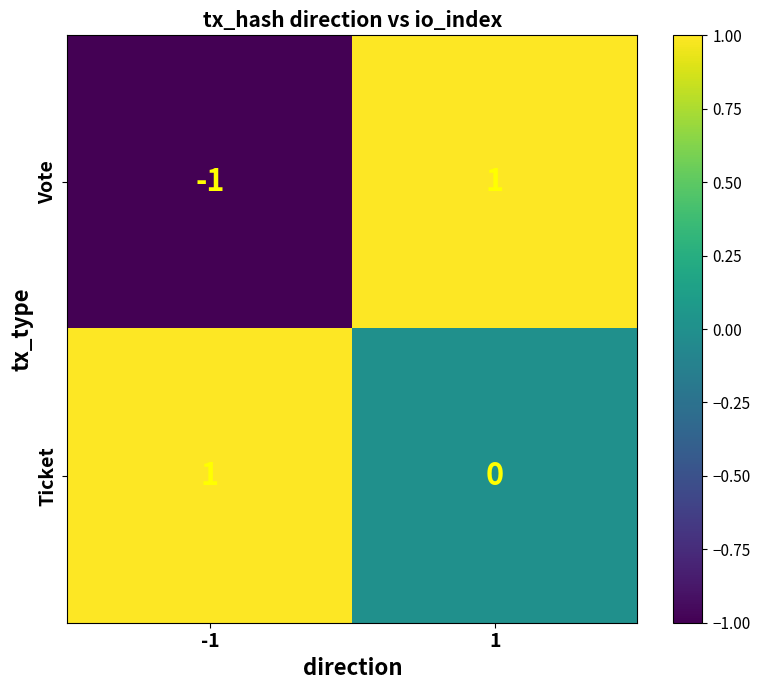

Reading left to right, list all the values displayed in this chart.

Vote: -1=-1	1=1
Ticket: -1=1	1=0